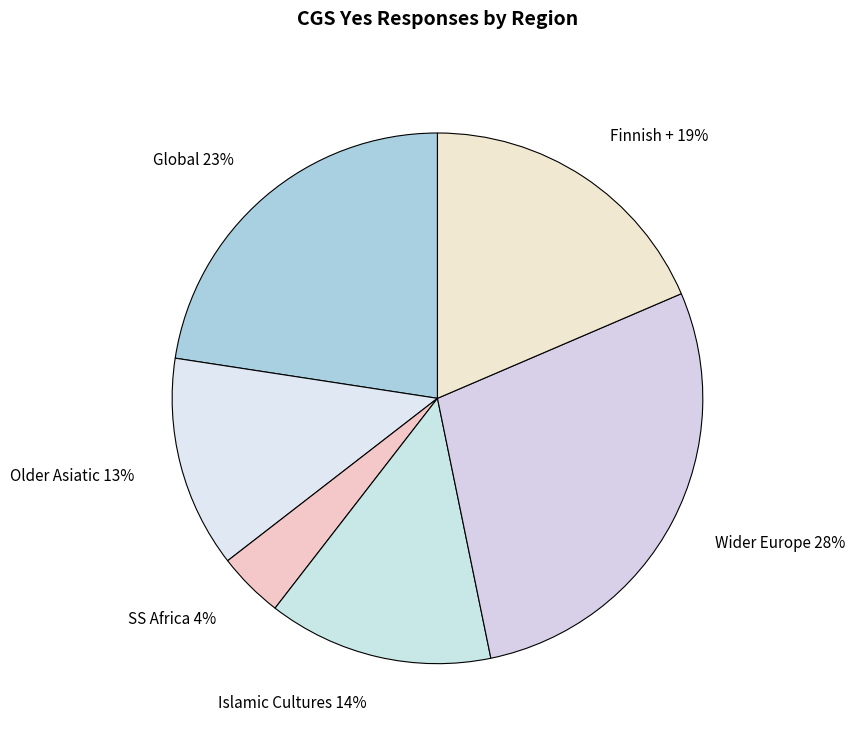

To the nearest percent, what percentage of the pie is SS Africa?

4%